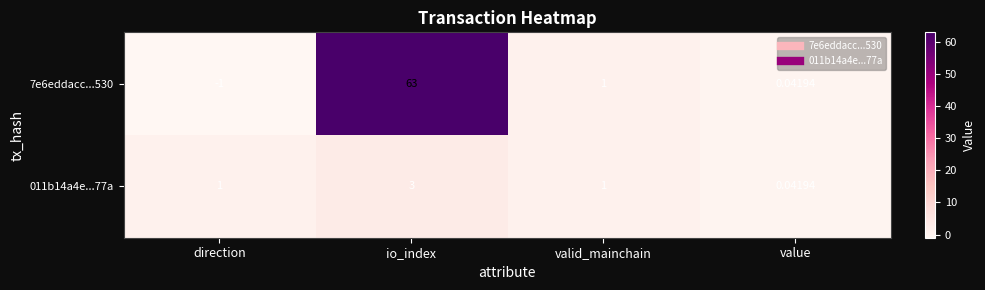

Which category has the lowest value across all series?

direction